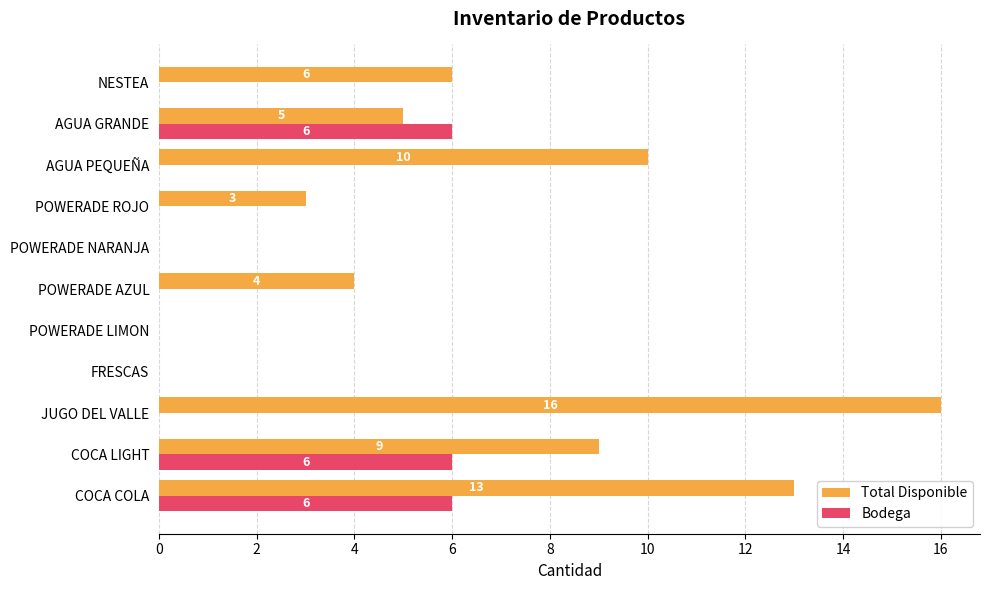

At which category does the chart reach its peak across all series?

JUGO DEL VALLE